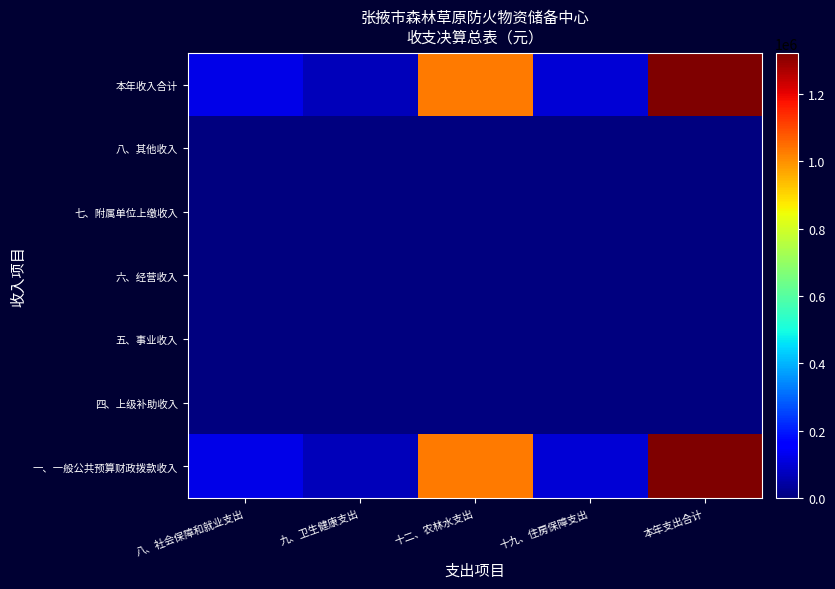

Between 十二、农林水支出 and 八、社会保障和就业支出, which is larger?

十二、农林水支出